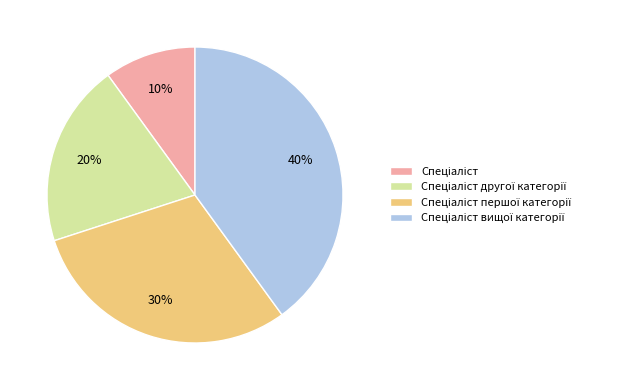

To the nearest percent, what is the difference between the largest and smallest slice percentages?

30%